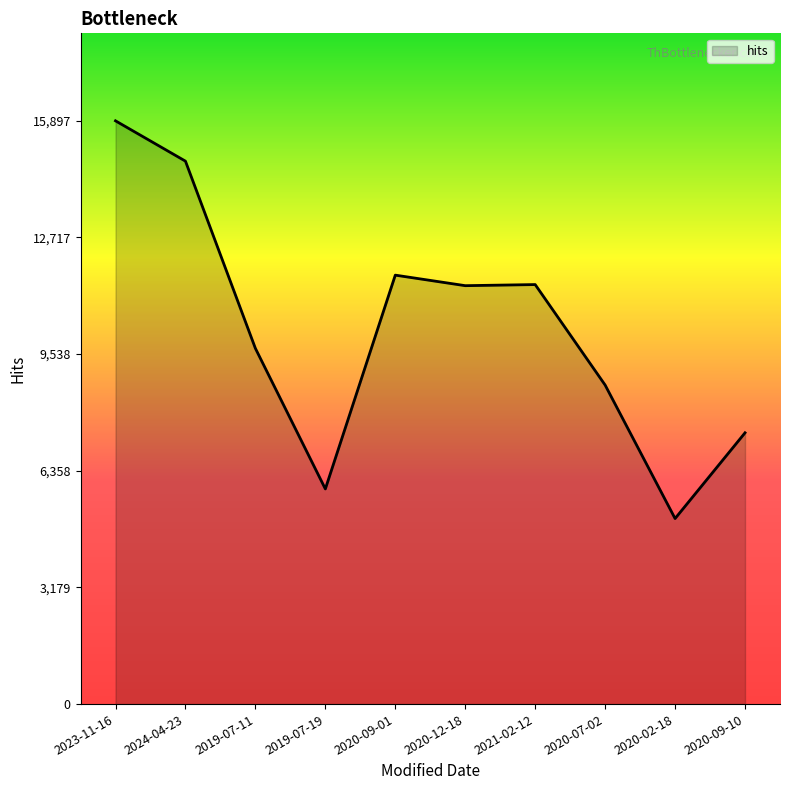

What position from the right is 2020-09-01?

6